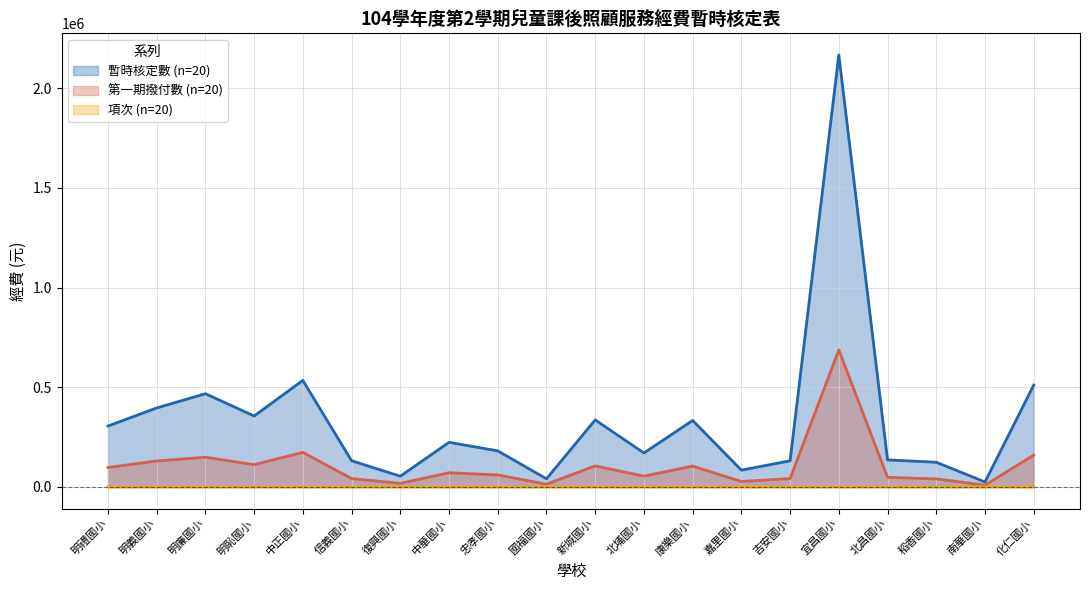

What is the spread (max minus min) of values at 明廉國小?

467724